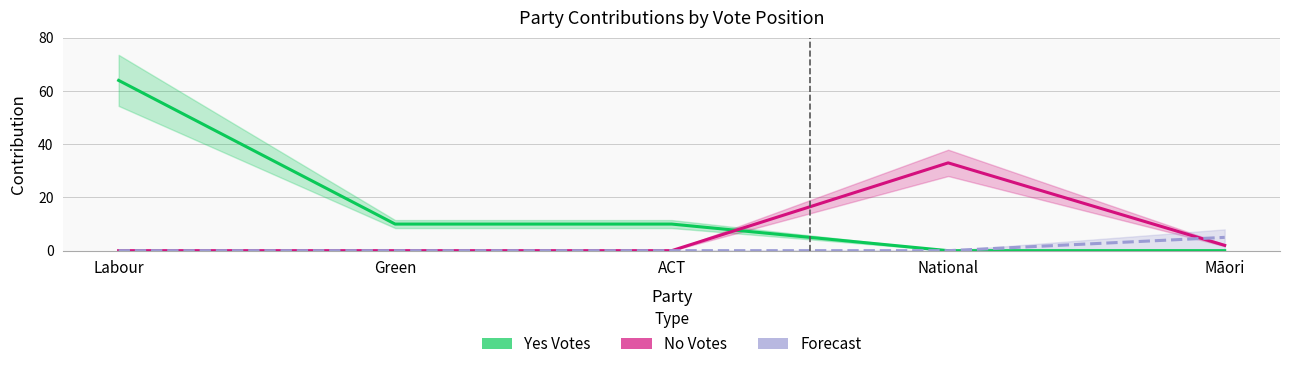

Which series has the largest total across all categories?

Yes Votes